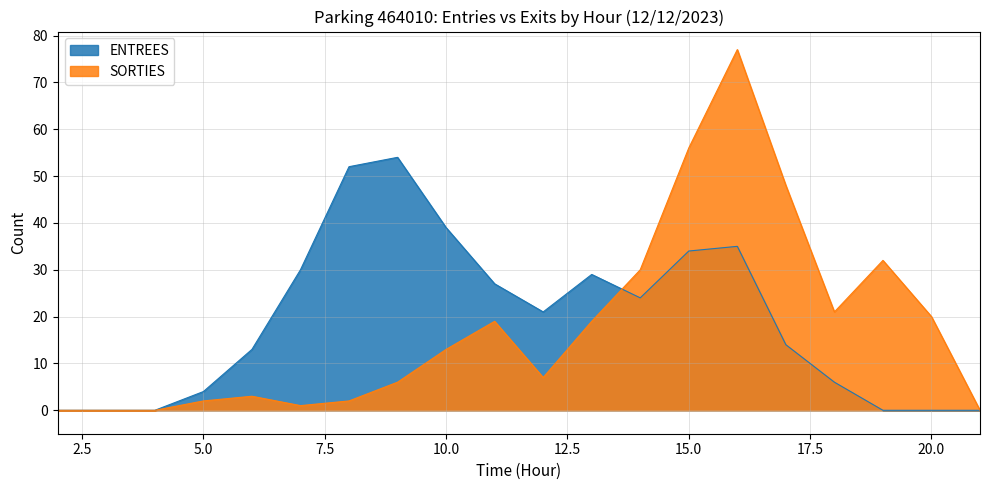

At which category does ENTREES reach its first local valley?

12